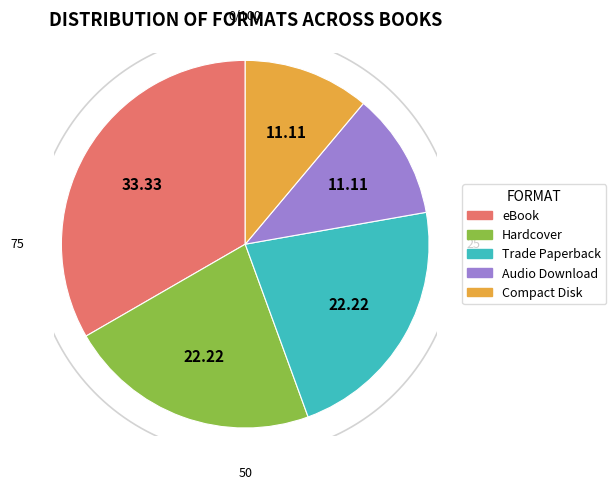

Which slice is the smallest?

Audio Download